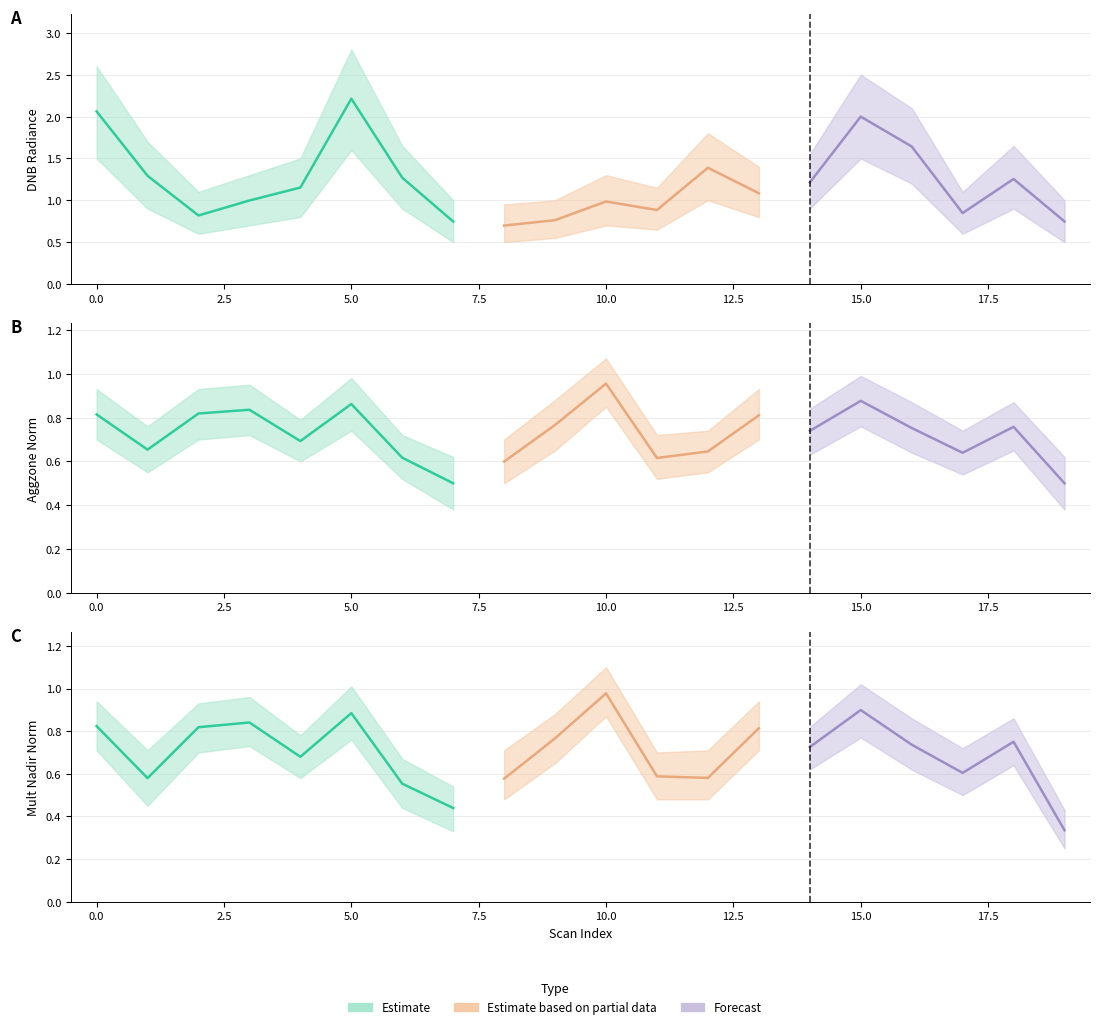

Between which two adjacent categories do rade9_mult_nadir_norm and rade9_aggzone_norm first intersect?

0 and 1